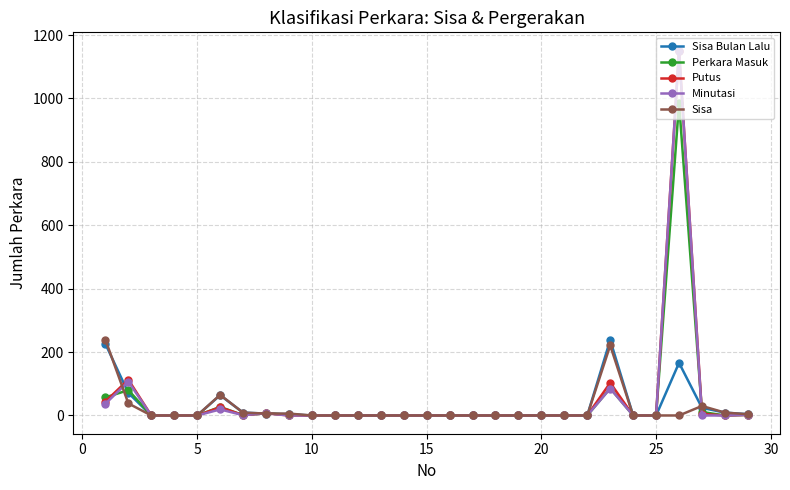

How many distinct data groups are displayed?

5